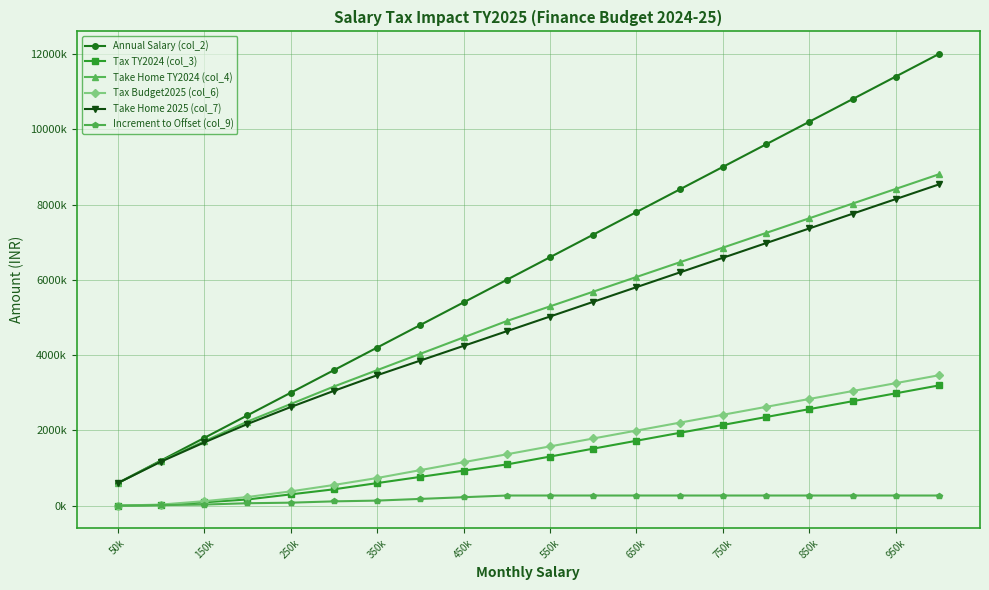

What is the difference between the maximum and second lowest values in the Increment to Offset (col_9) series?

255000